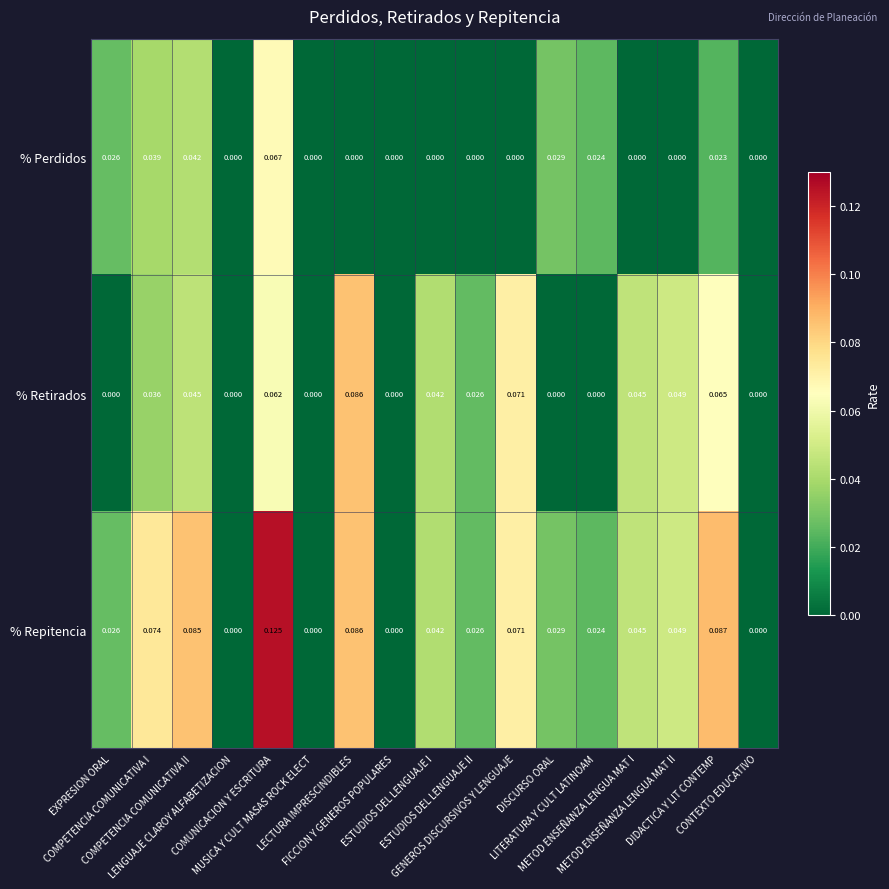

Which series has the largest total across all categories?

% Repitencia